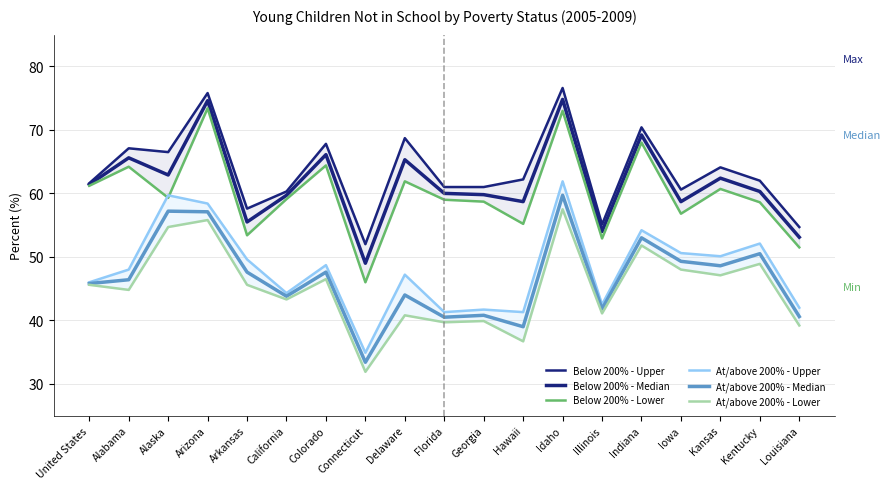

What is the difference between the maximum and minimum values in the Below 200% - Lower series?

27.4